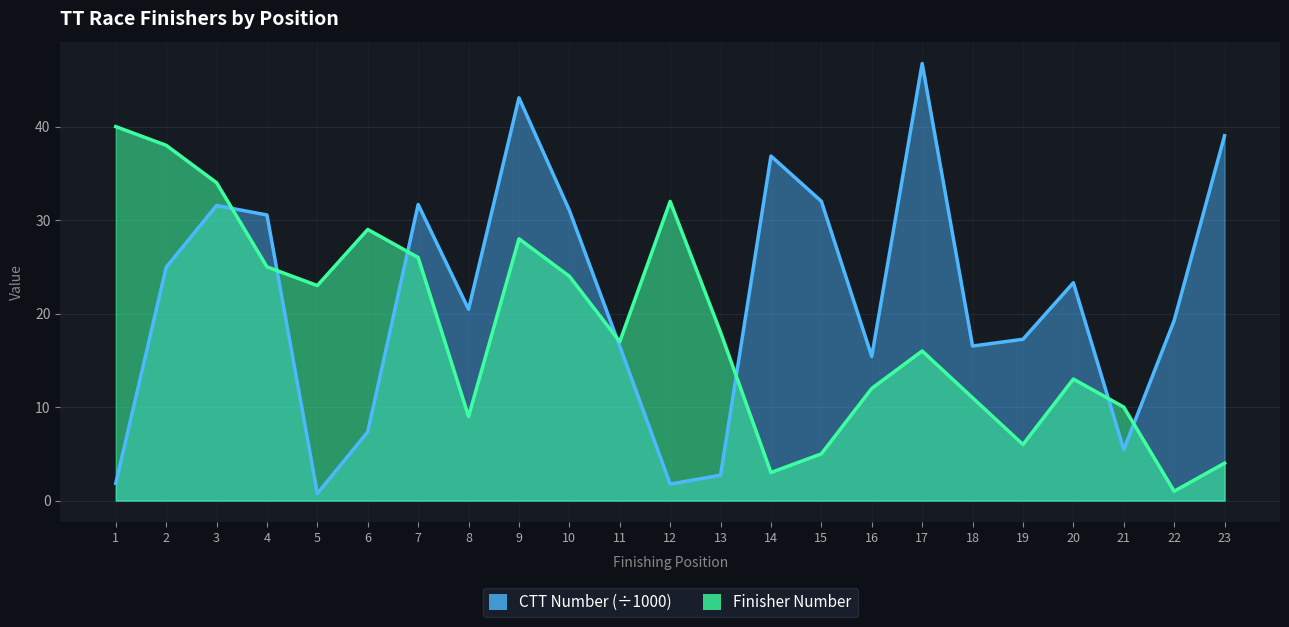

What are all the series names shown in the legend?

Finisher Number, CTT Number